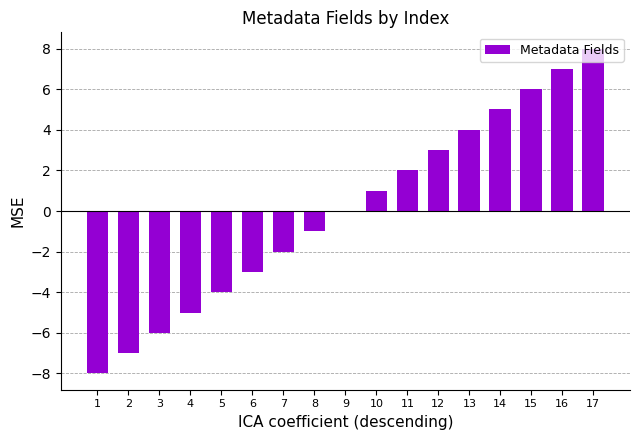

Reading left to right, list all the values displayed in this chart.

1=-8	2=-7	3=-6	4=-5	5=-4	6=-3	7=-2	8=-1	9=0	10=1	11=2	12=3	13=4	14=5	15=6	16=7	17=8